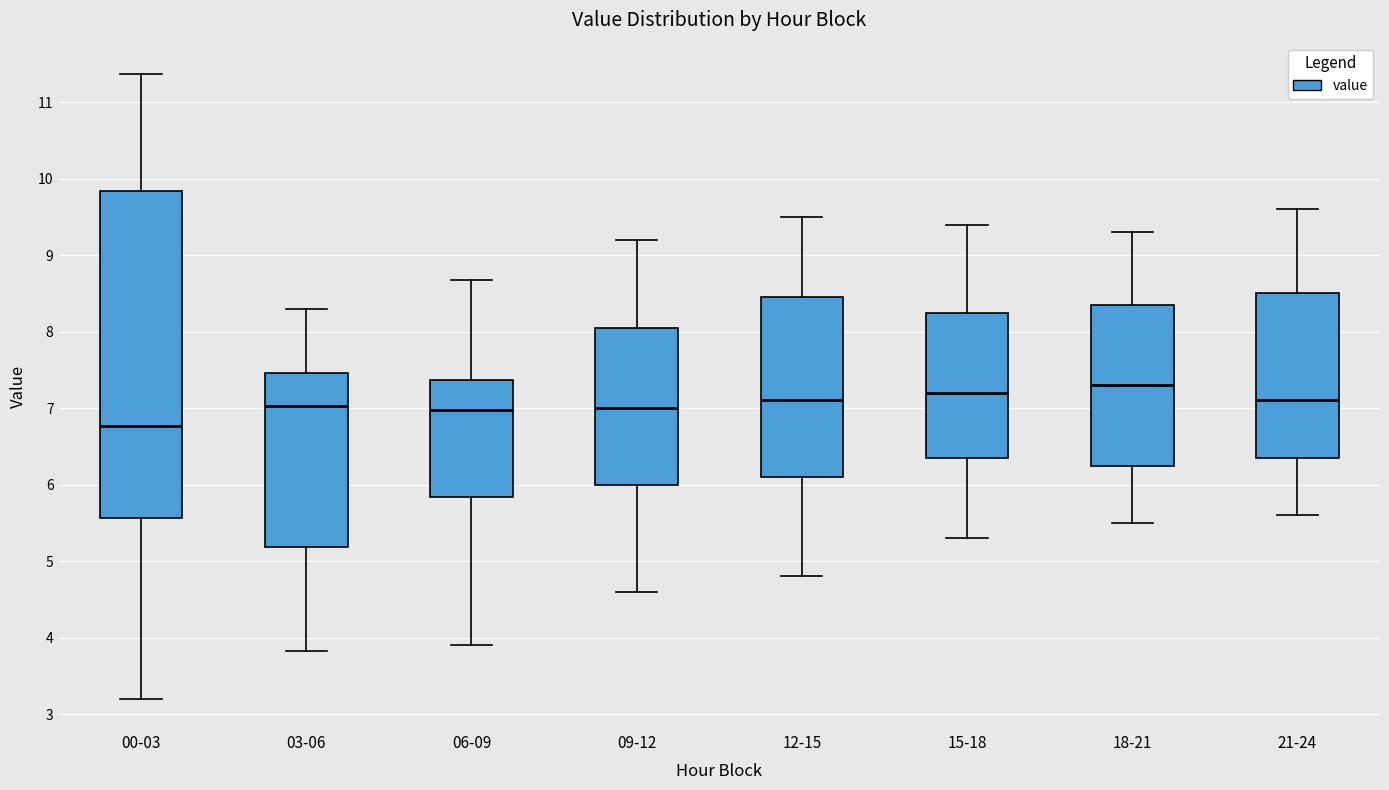

Reading left to right, read every box against the y-axis: the position of its median line, the range the box covers, and the ends of its whiskers. The values are not printed on the chart, so give them approximately, as read against the axis.

00-03: median 6.8, box 5.6 to 9.8, whiskers 3.2 to 11.4
03-06: median 7.0, box 5.2 to 7.5, whiskers 3.8 to 8.3
06-09: median 7.0, box 5.8 to 7.4, whiskers 3.9 to 8.7
09-12: median 7.0, box 6.0 to 8.1, whiskers 4.6 to 9.2
12-15: median 7.1, box 6.1 to 8.5, whiskers 4.8 to 9.5
15-18: median 7.2, box 6.4 to 8.3, whiskers 5.3 to 9.4
18-21: median 7.3, box 6.3 to 8.4, whiskers 5.5 to 9.3
21-24: median 7.1, box 6.4 to 8.5, whiskers 5.6 to 9.6